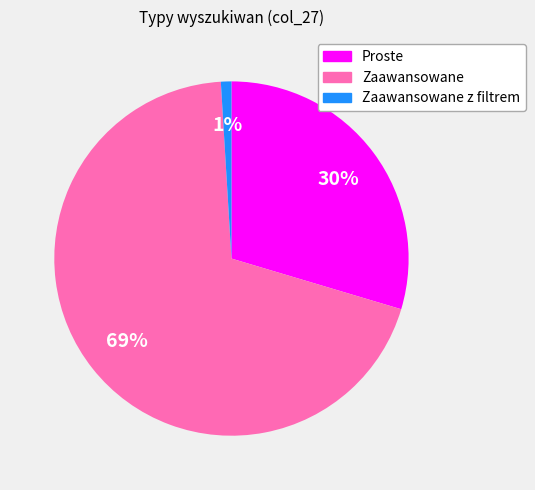

To the nearest percent, what is the difference between the largest and smallest slice percentages?

68%